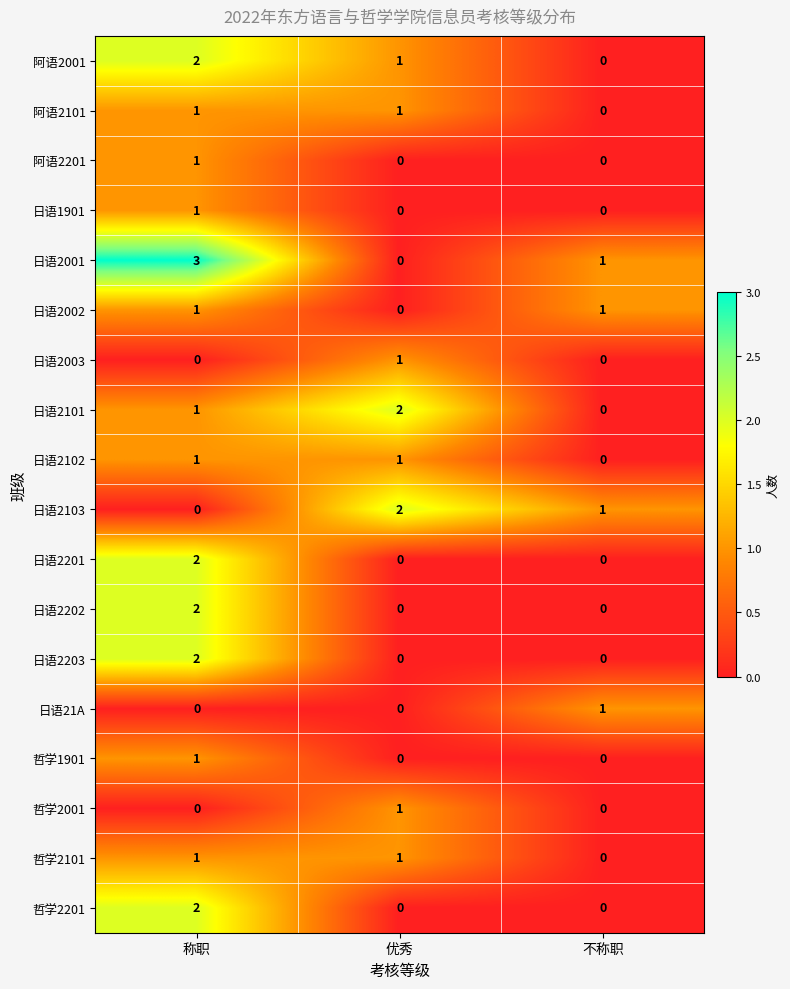

Which series has the largest total across all categories?

日语2001